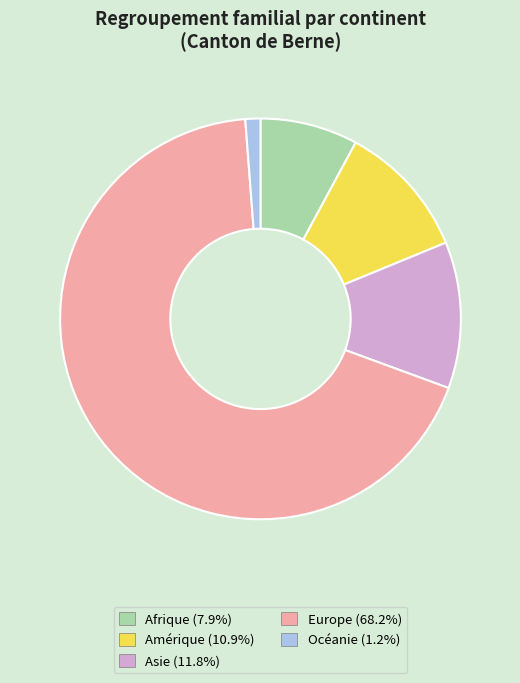

True or false: Océanie accounts for 1% of the total.

True